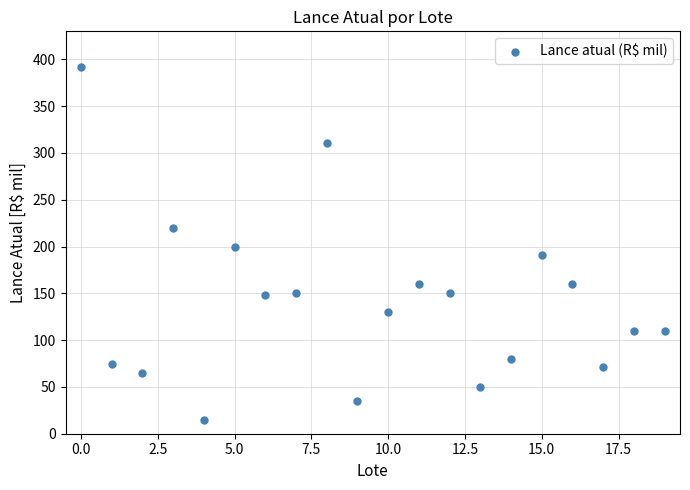

What is the range of Y values (max minus min)?

376.5